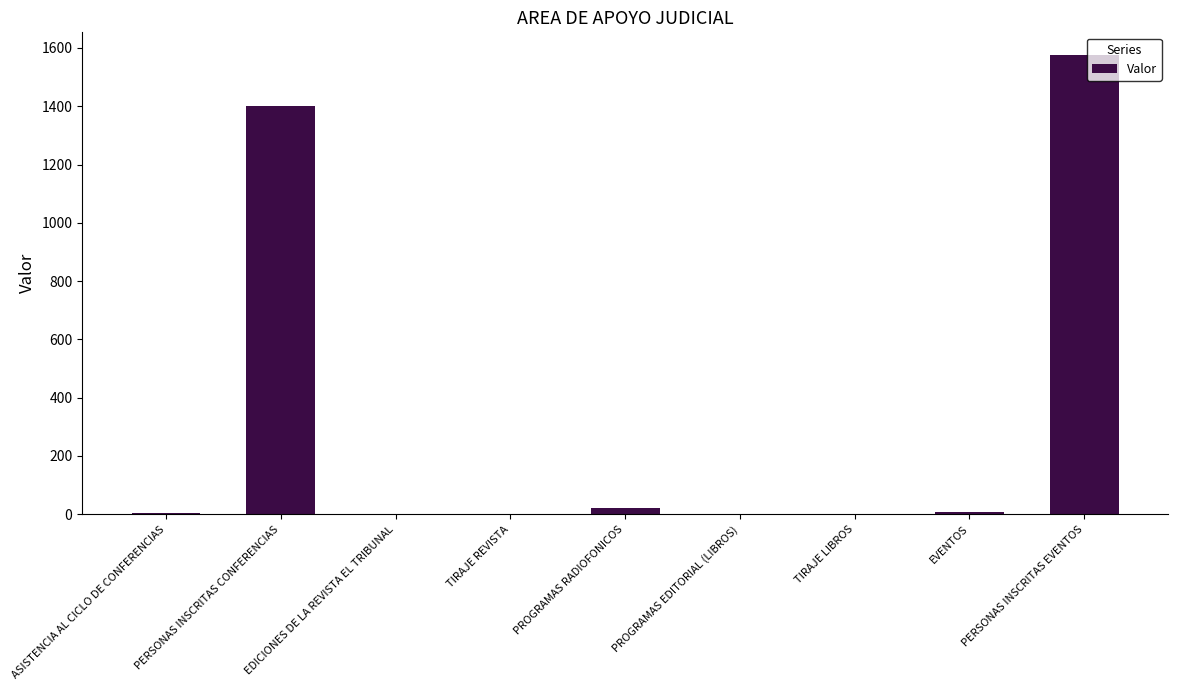

What is the sum of all values?

3008